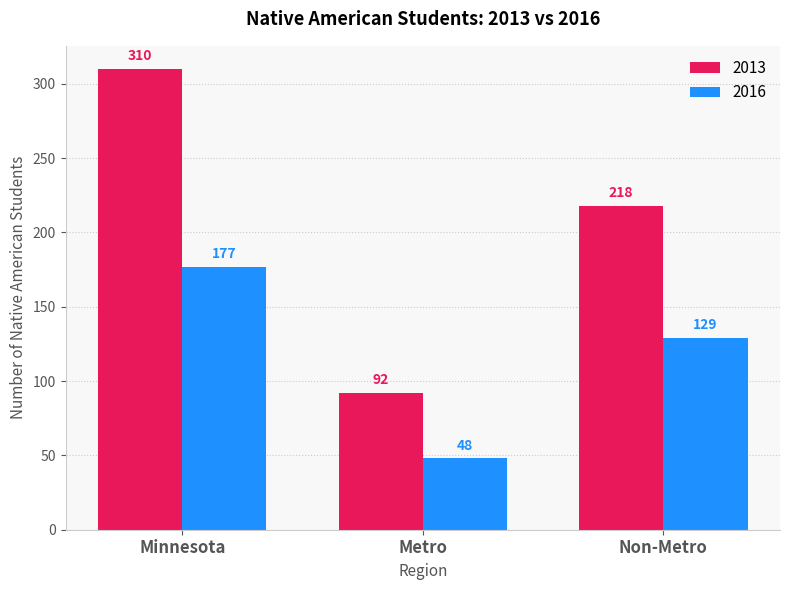

What is the lowest value of the 2016 series?

48